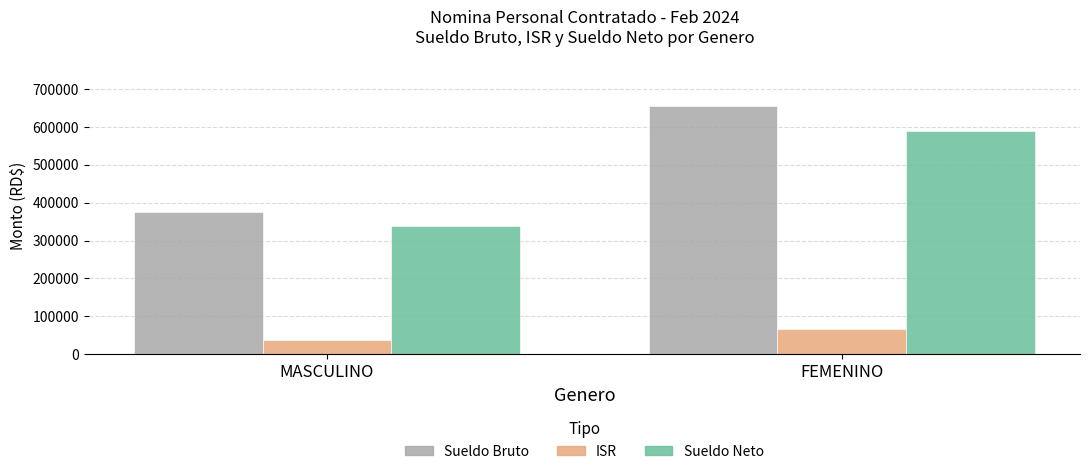

What is the total value across all series at FEMENINO?

1310000